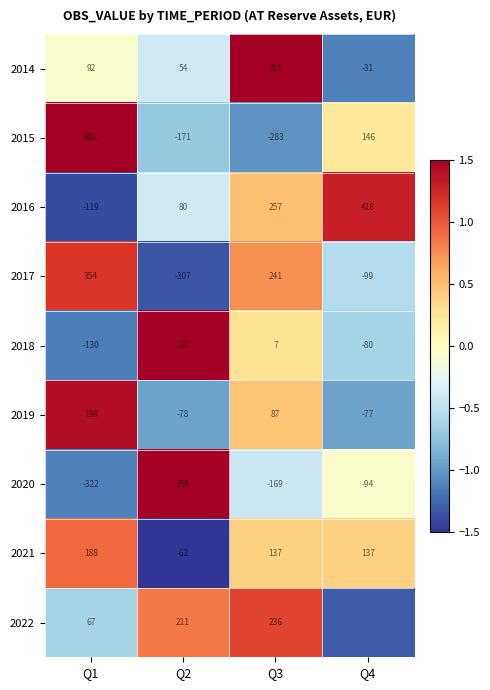

Is the value of 2018 at Q1 greater than the value of 2020 at Q4?

No